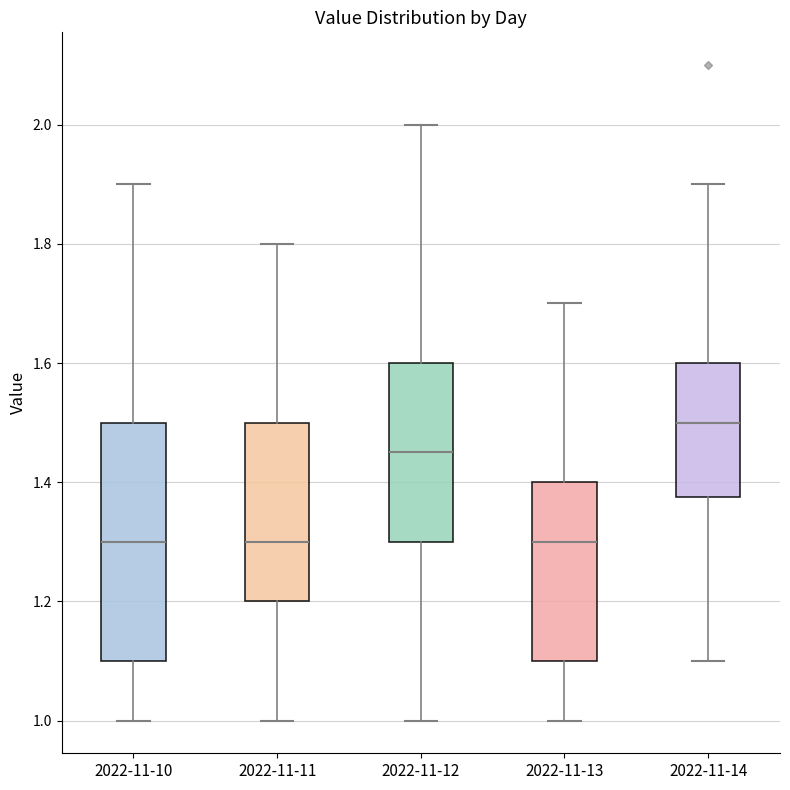

Reading left to right, transcribe this box plot: for each box, give where its median line is, the range the box spans, and where its two whiskers end, as read against the y-axis. The values are not printed on the chart, so give them approximately, as read against the axis.

2022-11-10: median 1.30, box 1.10 to 1.50, whiskers 1.00 to 1.90
2022-11-11: median 1.30, box 1.20 to 1.50, whiskers 1.00 to 1.80
2022-11-12: median 1.46, box 1.30 to 1.60, whiskers 1.00 to 2.00
2022-11-13: median 1.30, box 1.10 to 1.40, whiskers 1.00 to 1.70
2022-11-14: median 1.50, box 1.38 to 1.60, whiskers 1.10 to 1.90